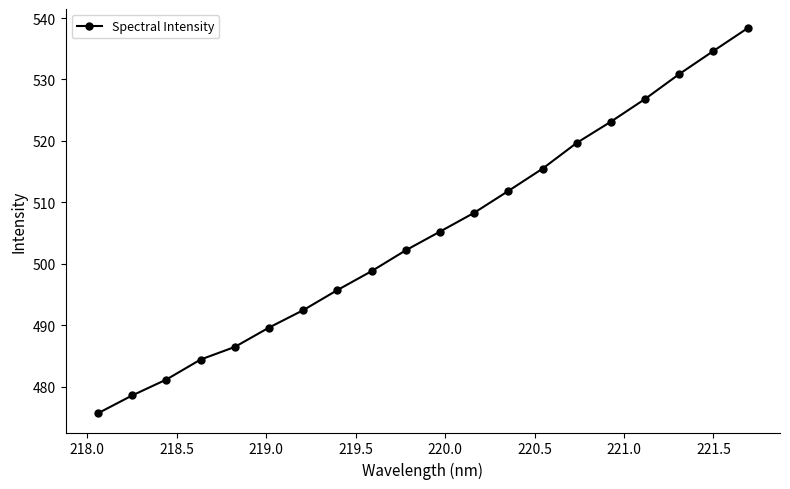

What is the sum of all values?

10099.7